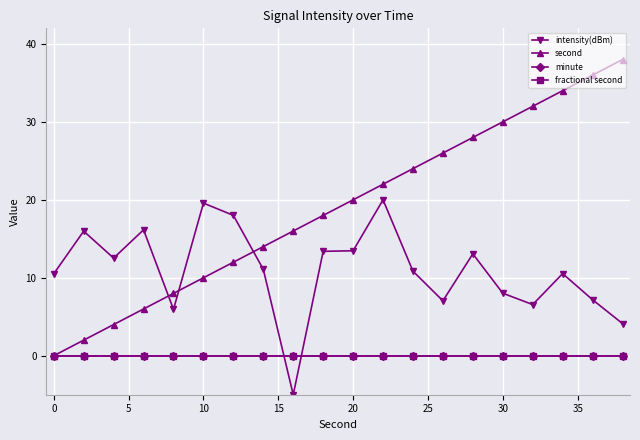

Does the chart have visible grid lines?

Yes